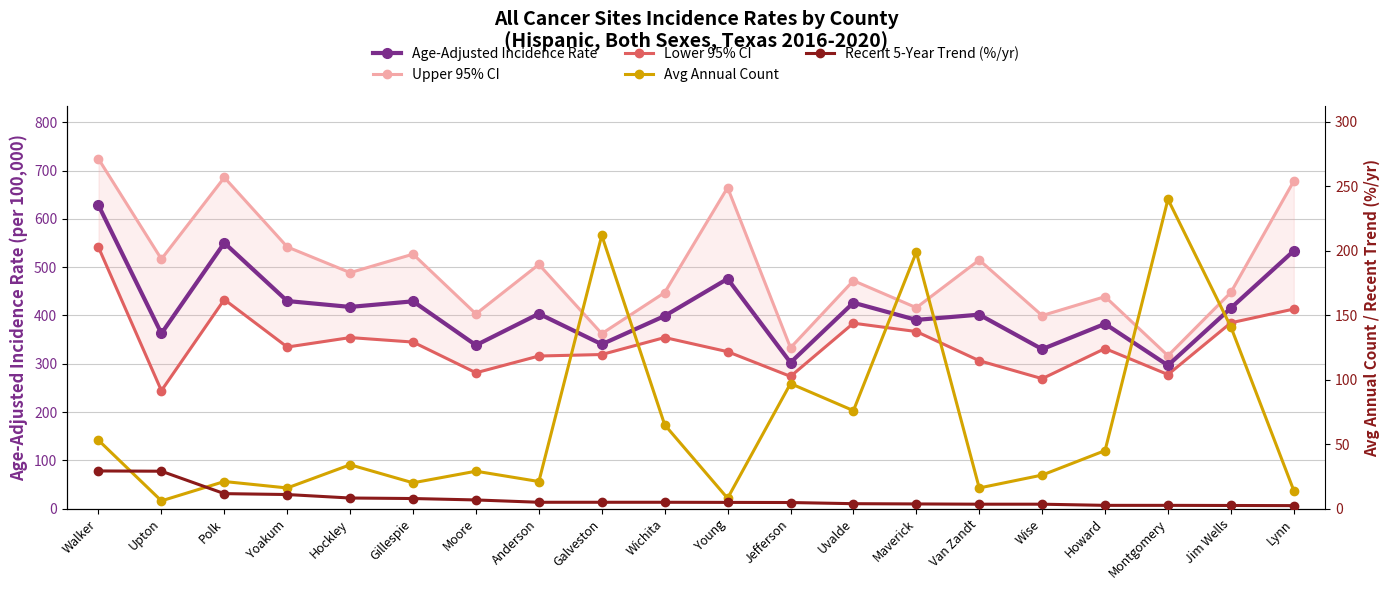

What is the average value of the Age-Adjusted Incidence Rate series?

412.8